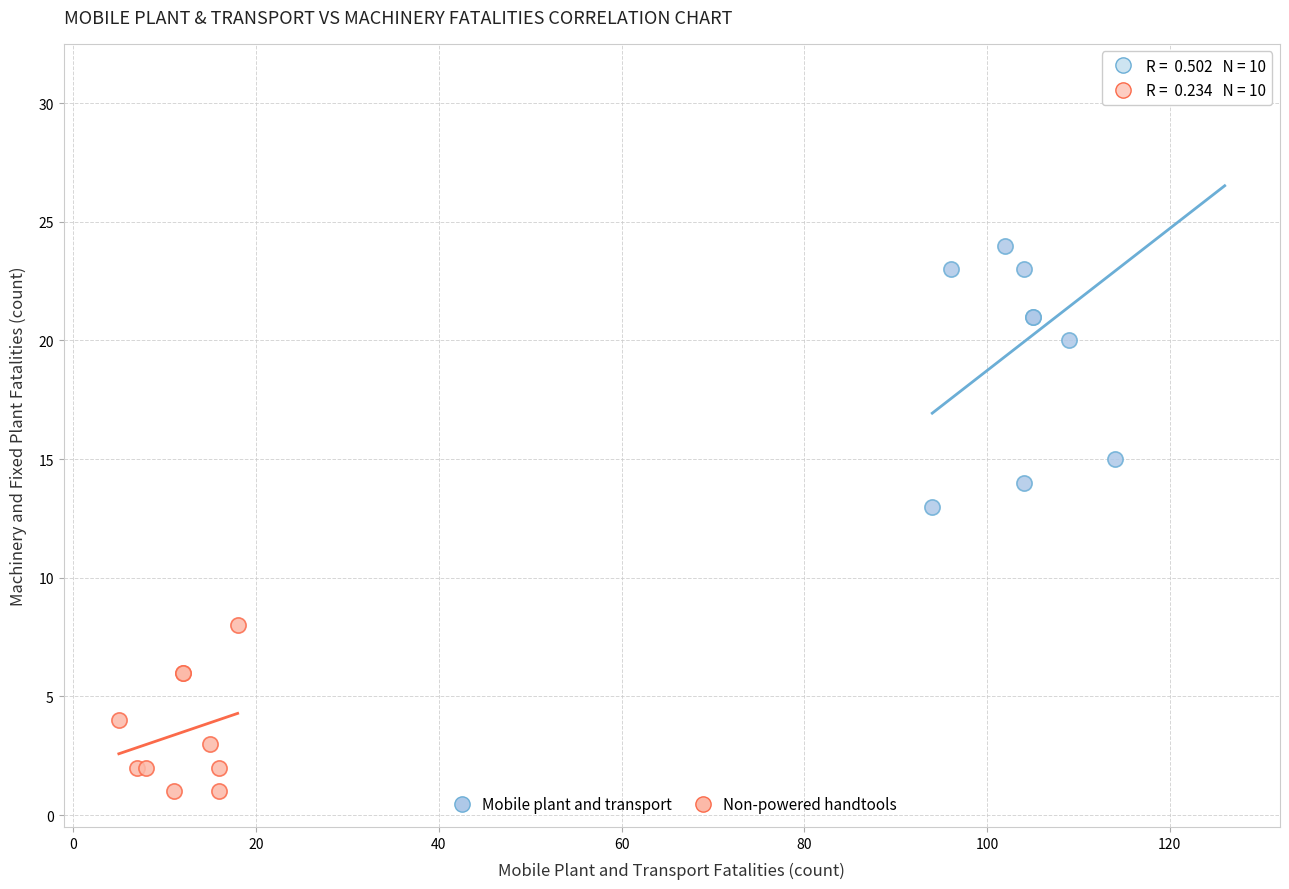

Which series contains the lowest Y value?

Non-powered handtools